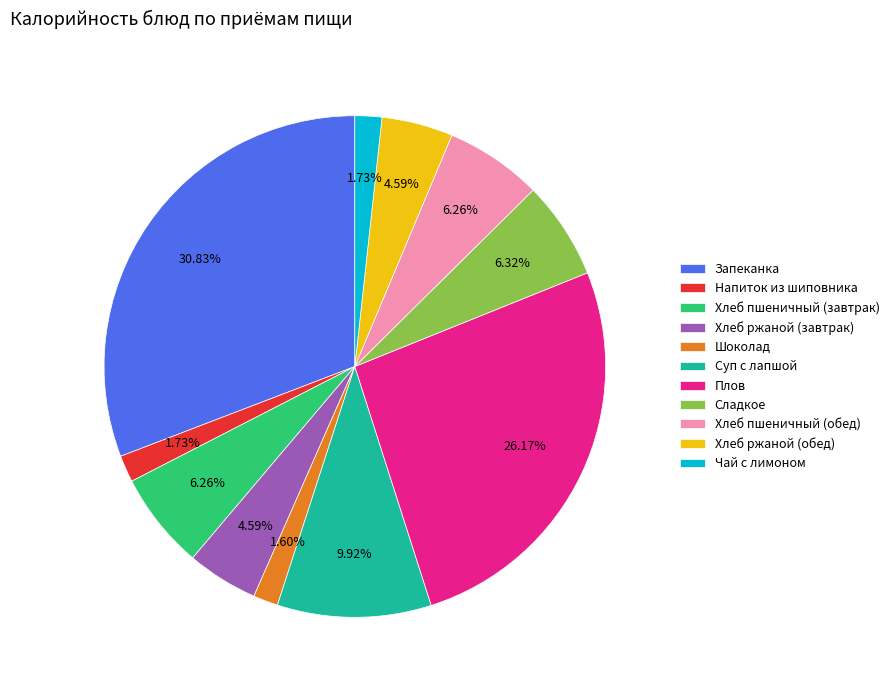

Which has a higher value, Напиток из шиповника or Плов?

Плов